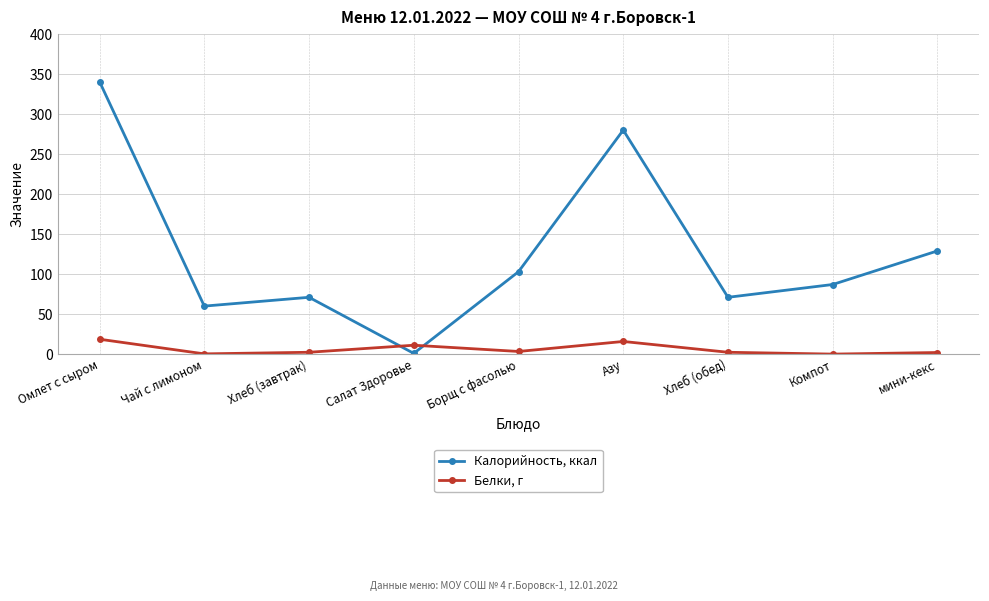

How many data points in Белки, г are less than 2?

2